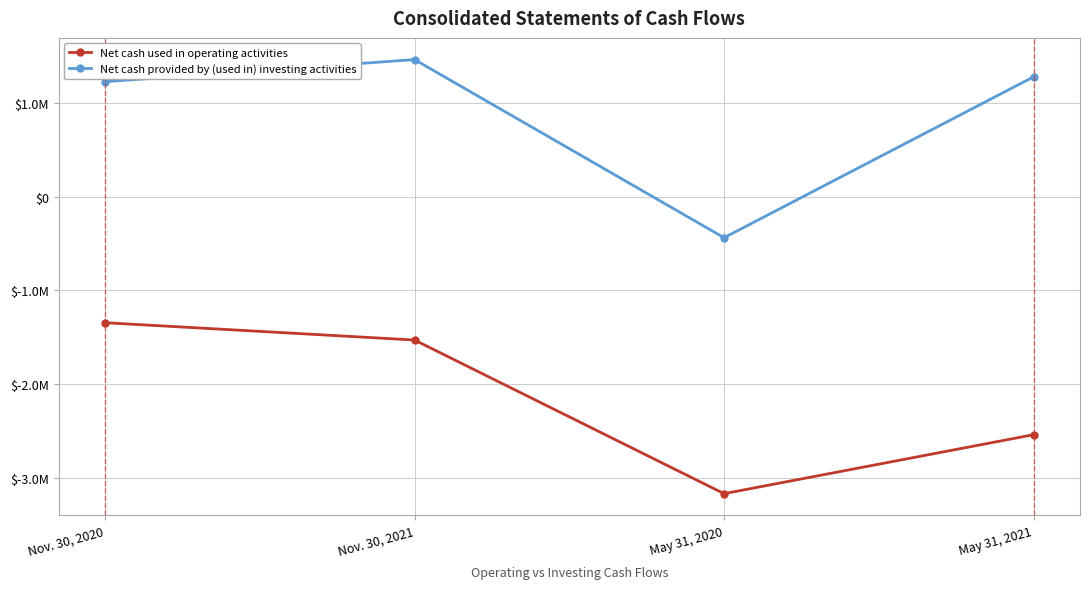

What is the total value across all series at May 31, 2020?

-3601055